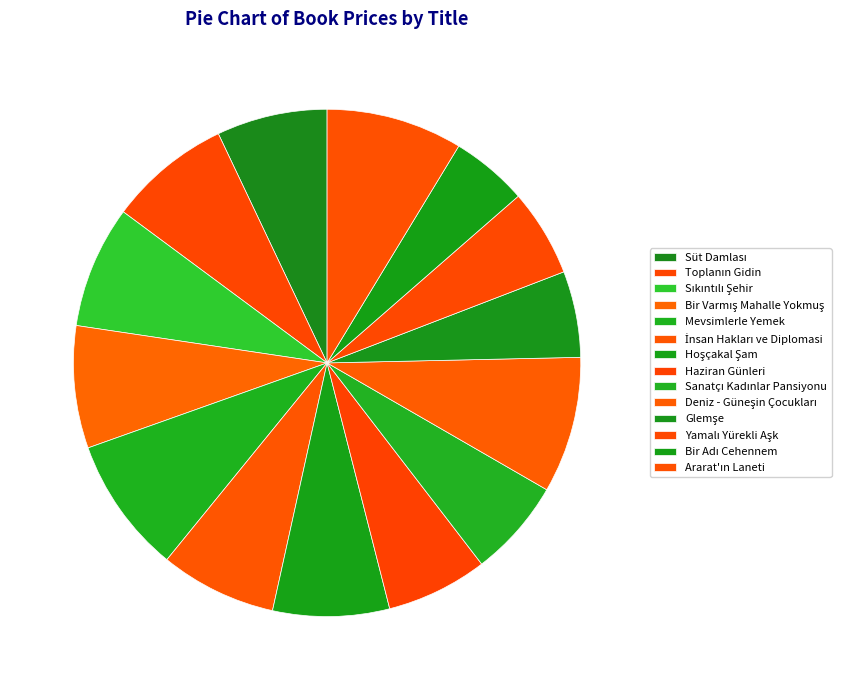

What percentage is NOT represented by Bir Varmış Mahalle Yokmuş?

92.2%